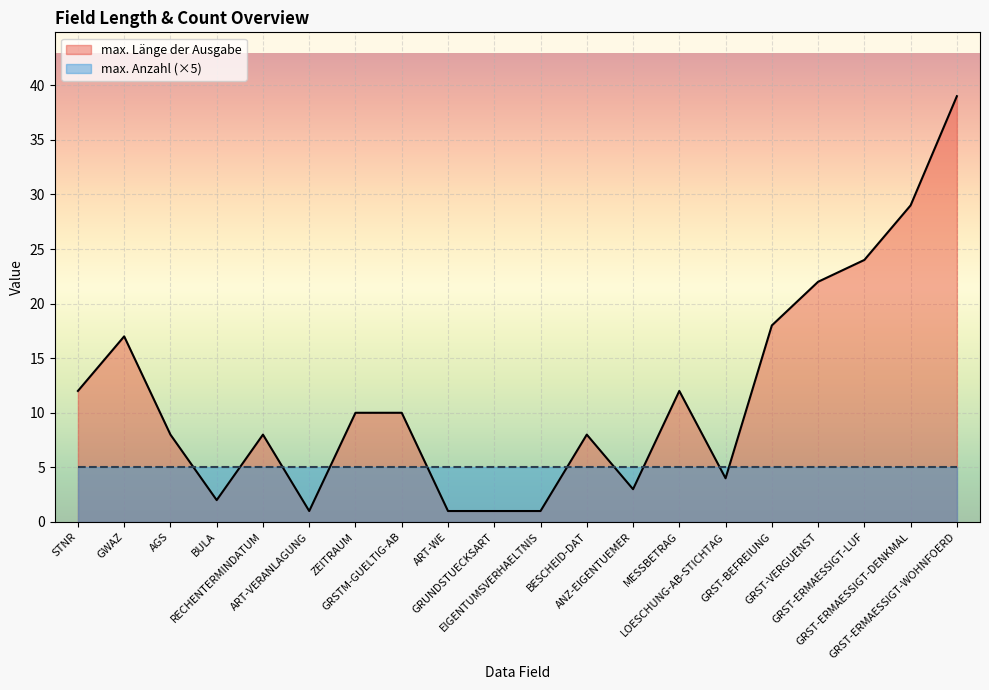

Which has a higher value, GRST-ERMAESSIGT-DENKMAL or GRST-BEFREIUNG?

GRST-ERMAESSIGT-DENKMAL